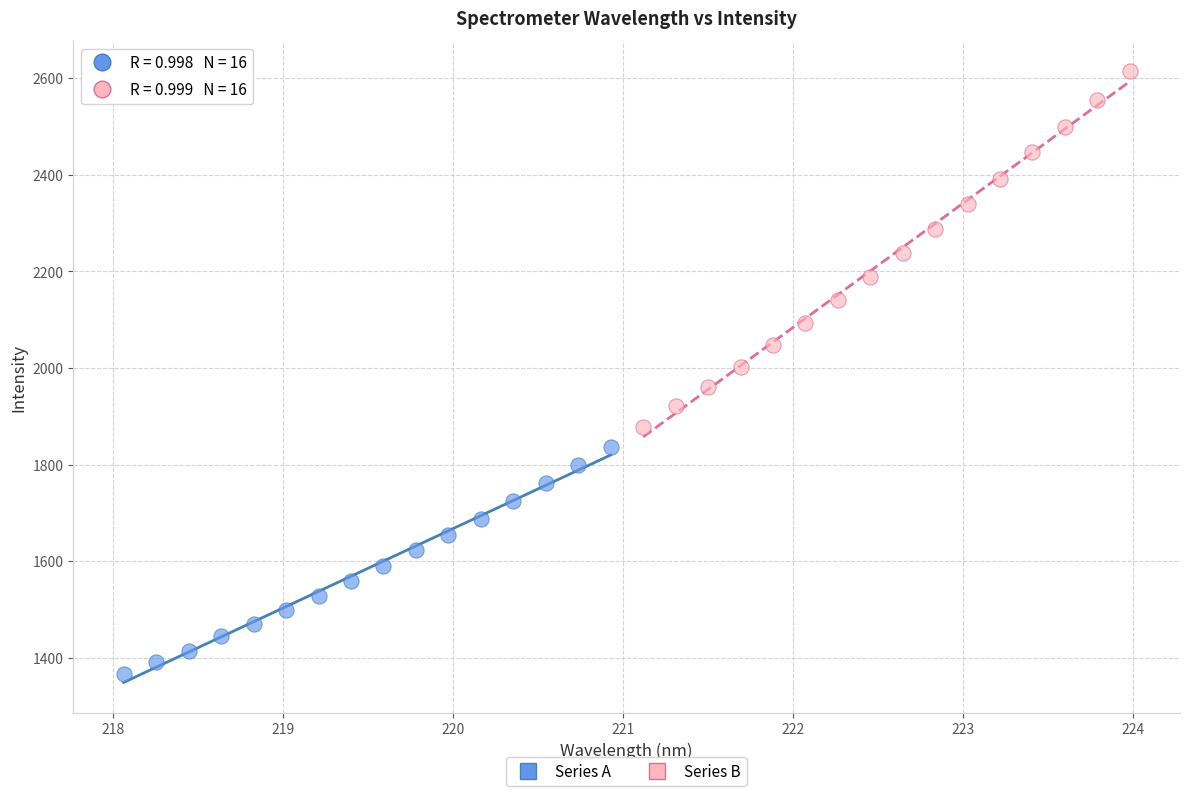

Which series reaches the maximum Y coordinate?

Series B